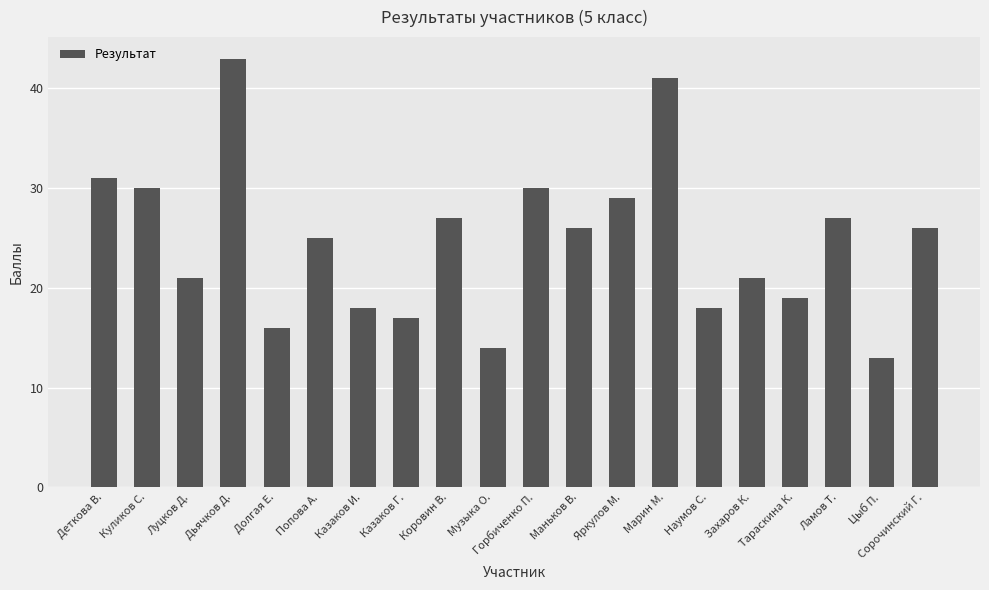

What is the sum of all values?

492